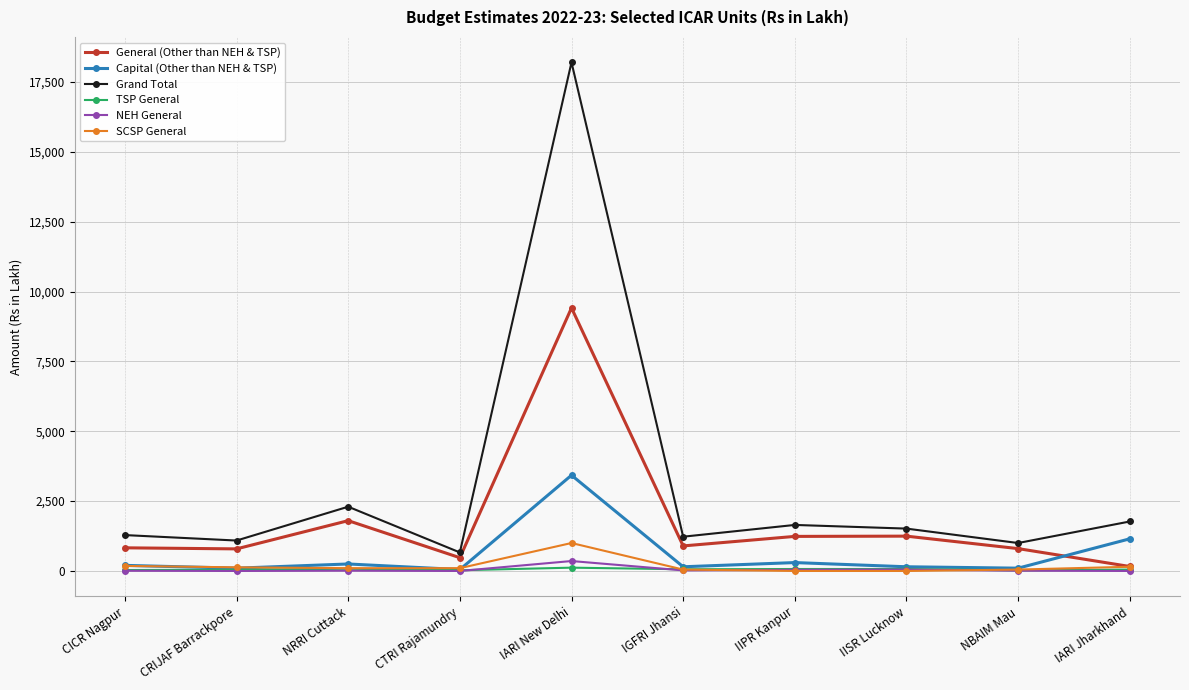

Is the value of Capital (Other than NEH & TSP) at CICR Nagpur greater than the value of TSP General at CICR Nagpur?

Yes